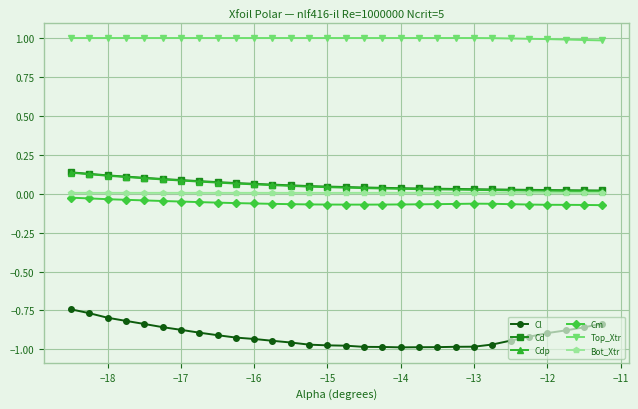

Which series has the largest total across all categories?

Top_Xtr